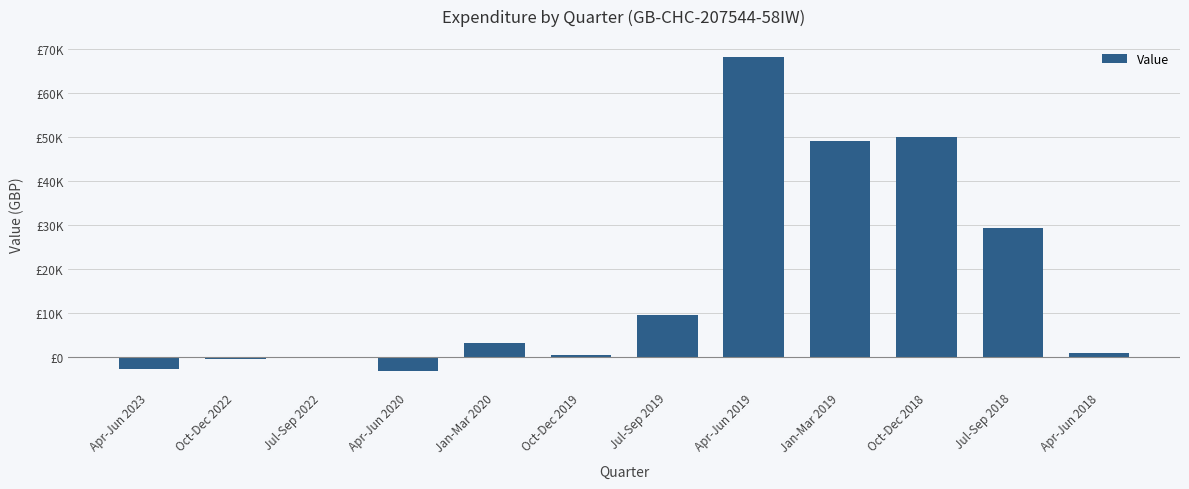

True or false: the data shows 50078 at Jul-Sep 2018.

False